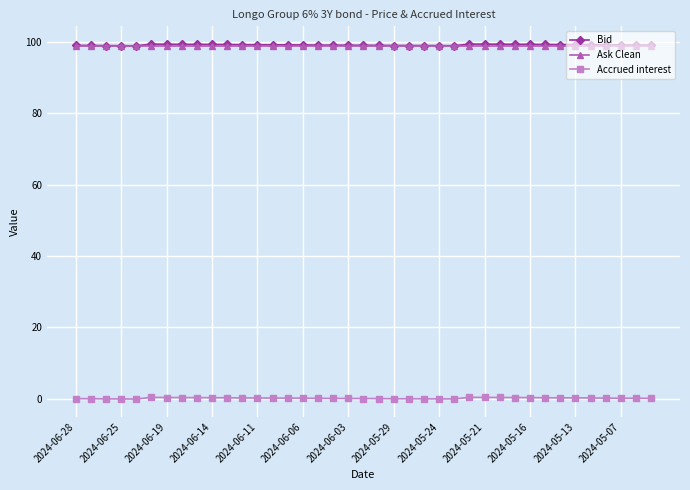

True or false: Ask Clean and Accrued interest cross at least once.

False